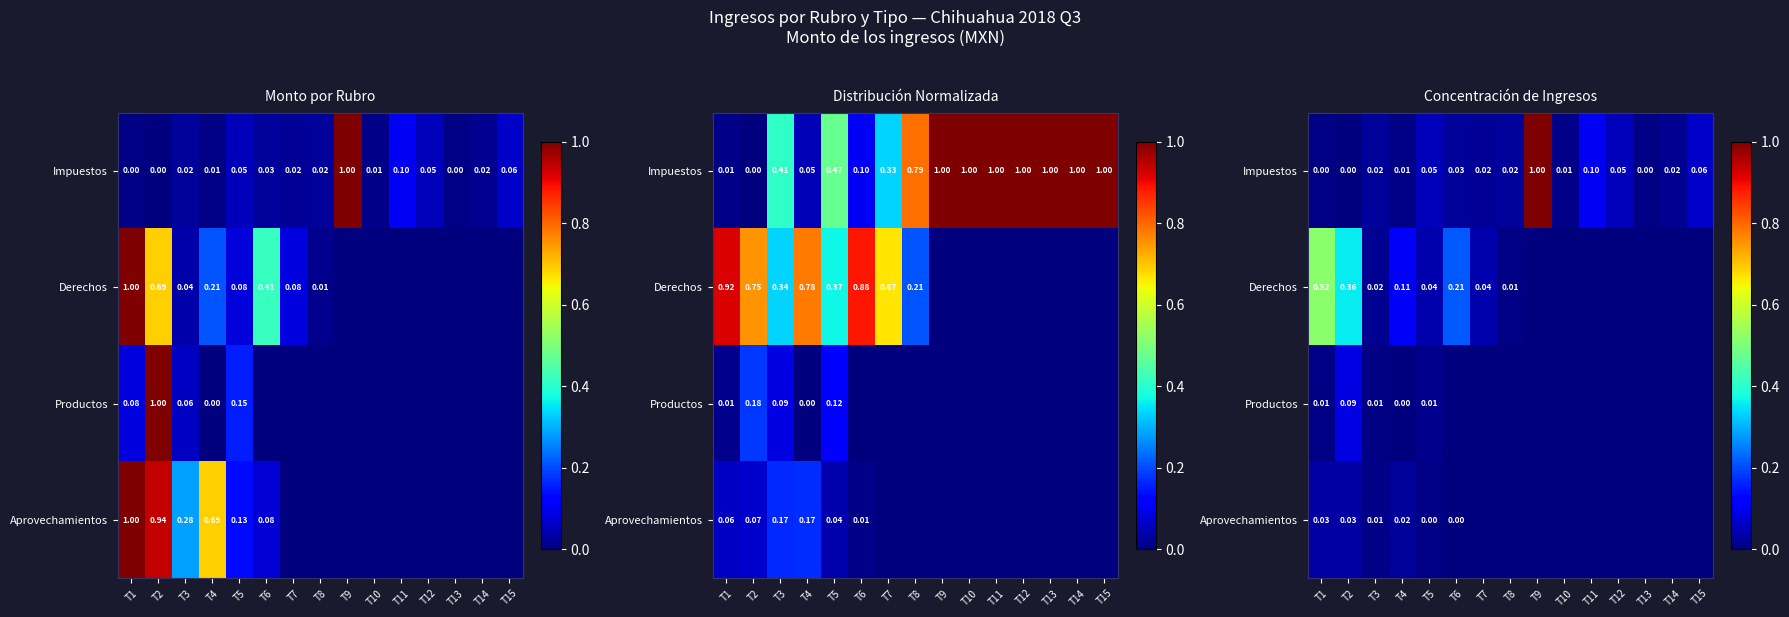

At which category does the chart reach its peak across all series?

T9